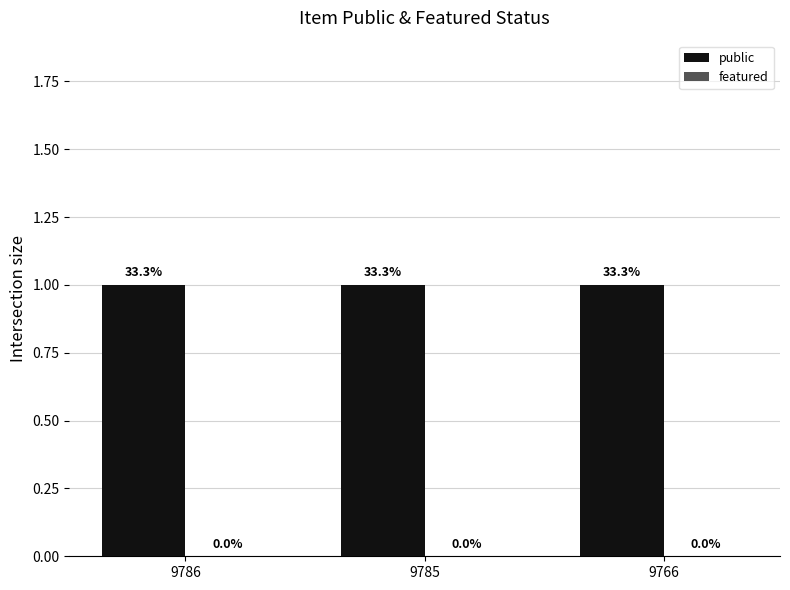

Which category has the lowest value in the featured series?

9786